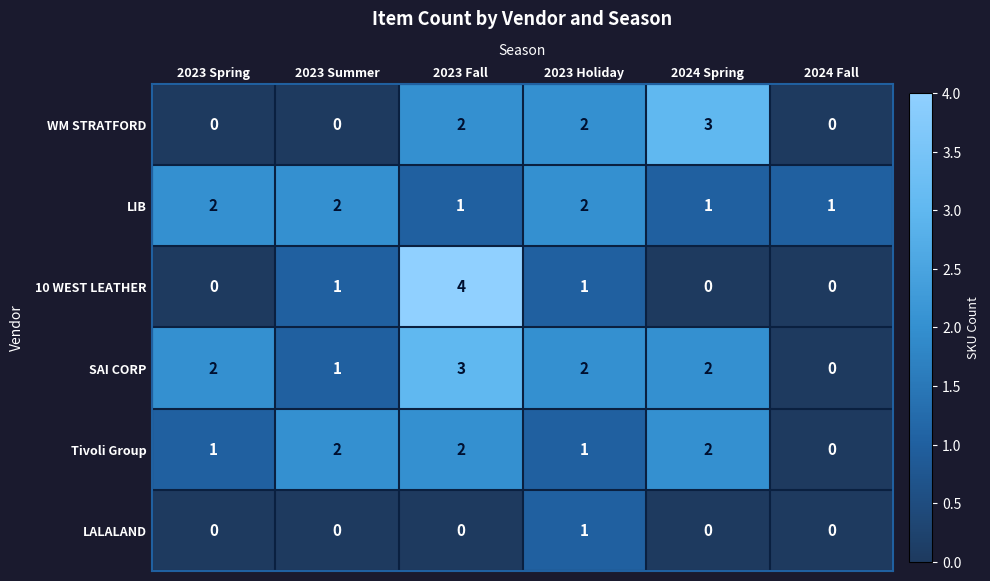

How many positive values does the SAI CORP series have?

5